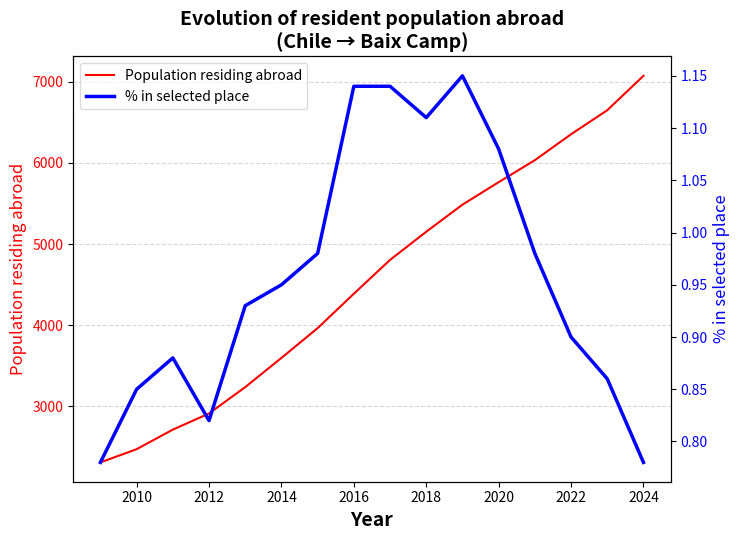

True or false: Population residing abroad and % in selected place cross at least once.

False